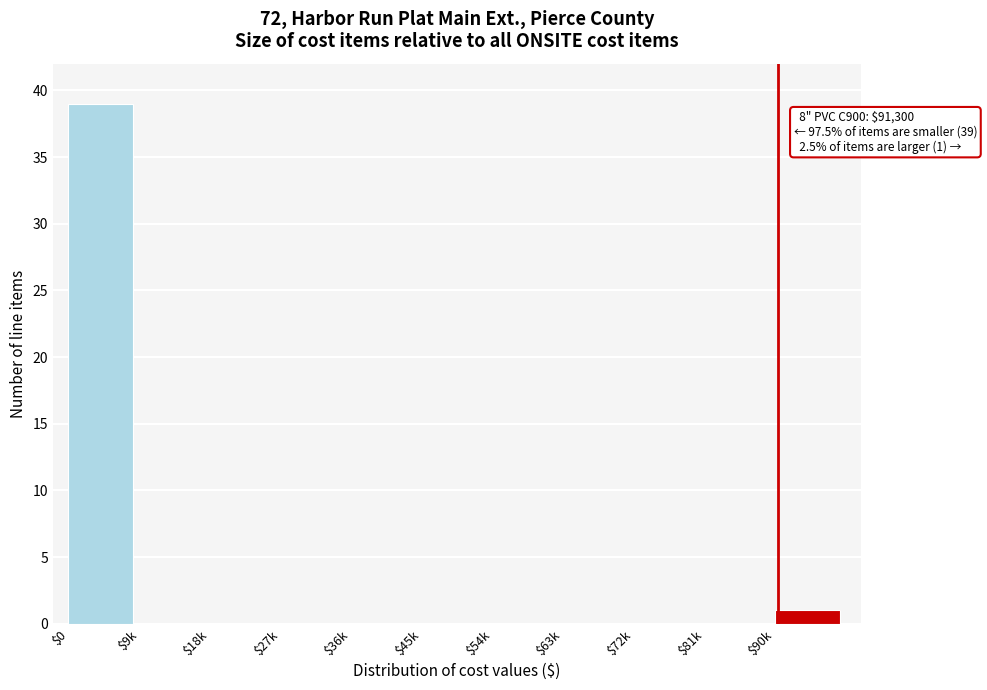

What is the maximum value shown in the chart?

39